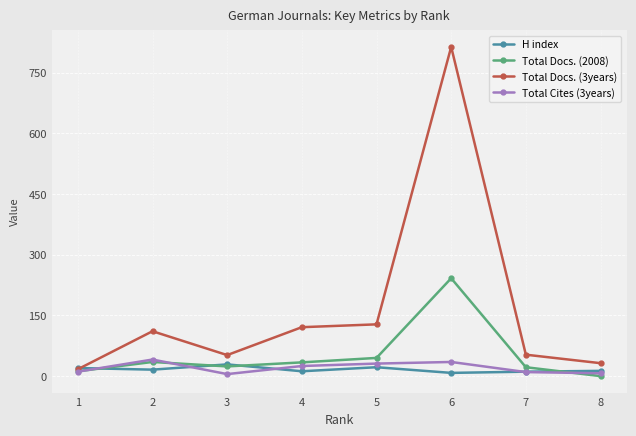

Which series has the widest spread of values?

Total Docs. (3years)